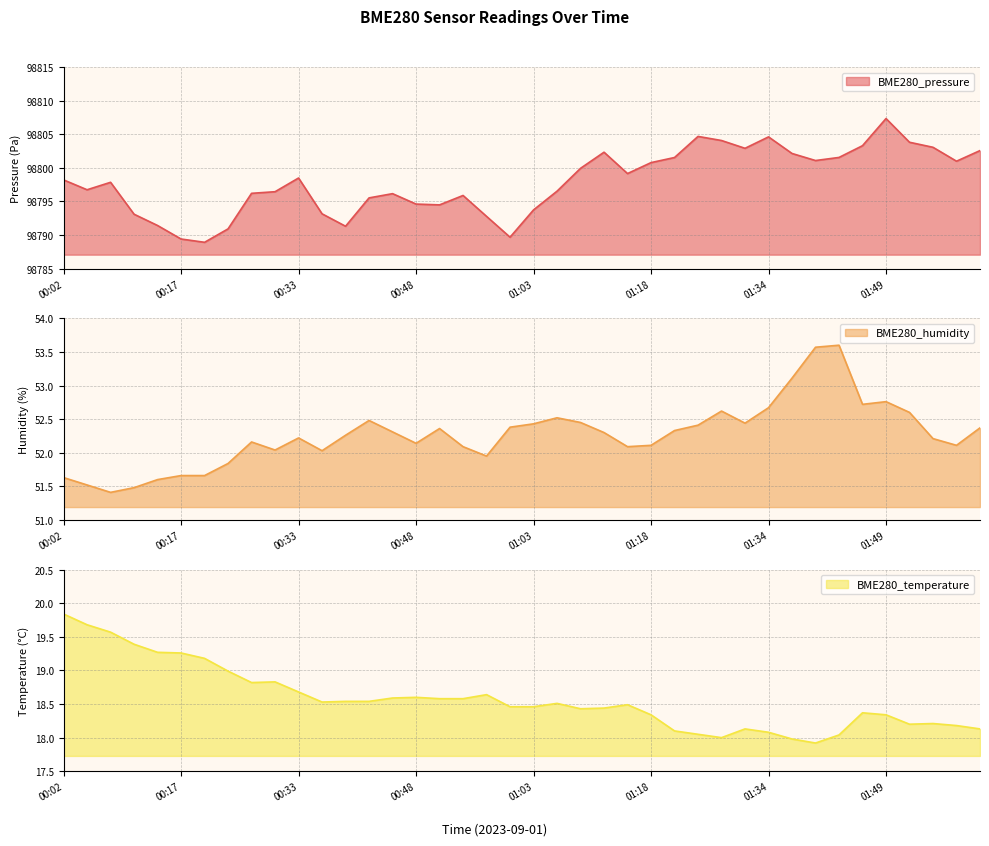

In BME280_temperature, how many points are higher than both neighbors (excluding endpoints)?

8